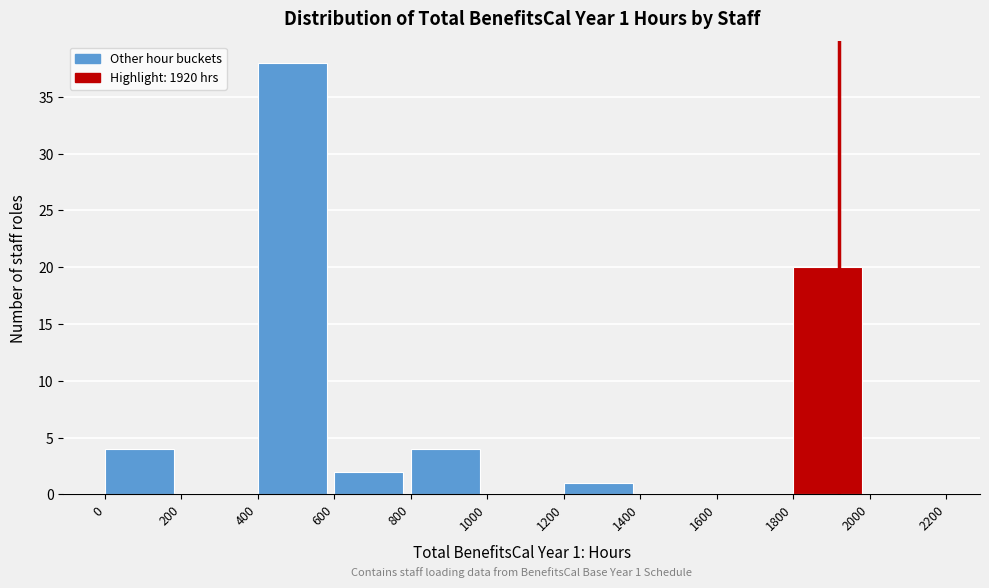

Over which range of the x-axis is the bar tallest?

400 to 600